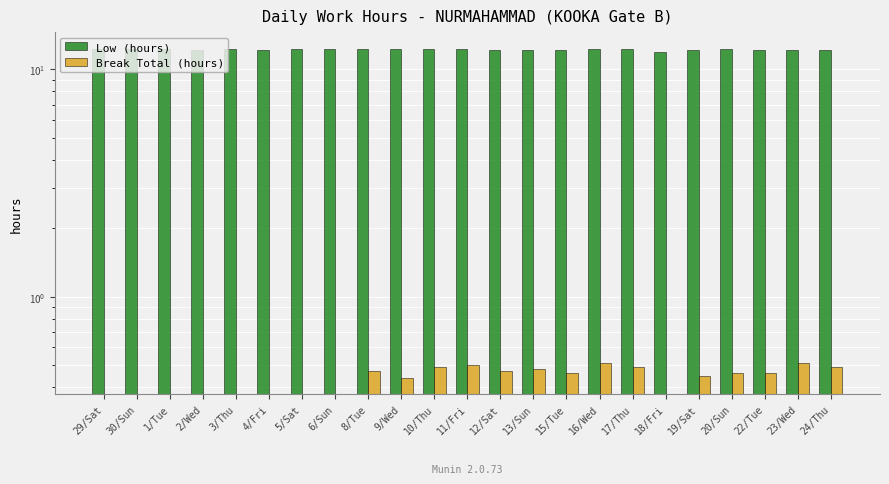

What is the difference between the second highest and second lowest values in the Break Total (hours) series?

0.5